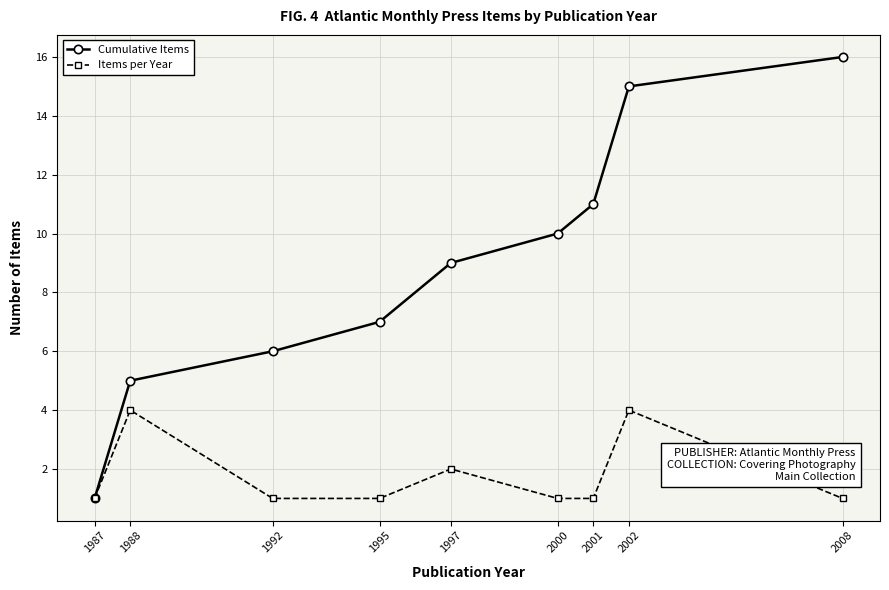

What is the value of the Items per Year point at the 4th from the left?

1